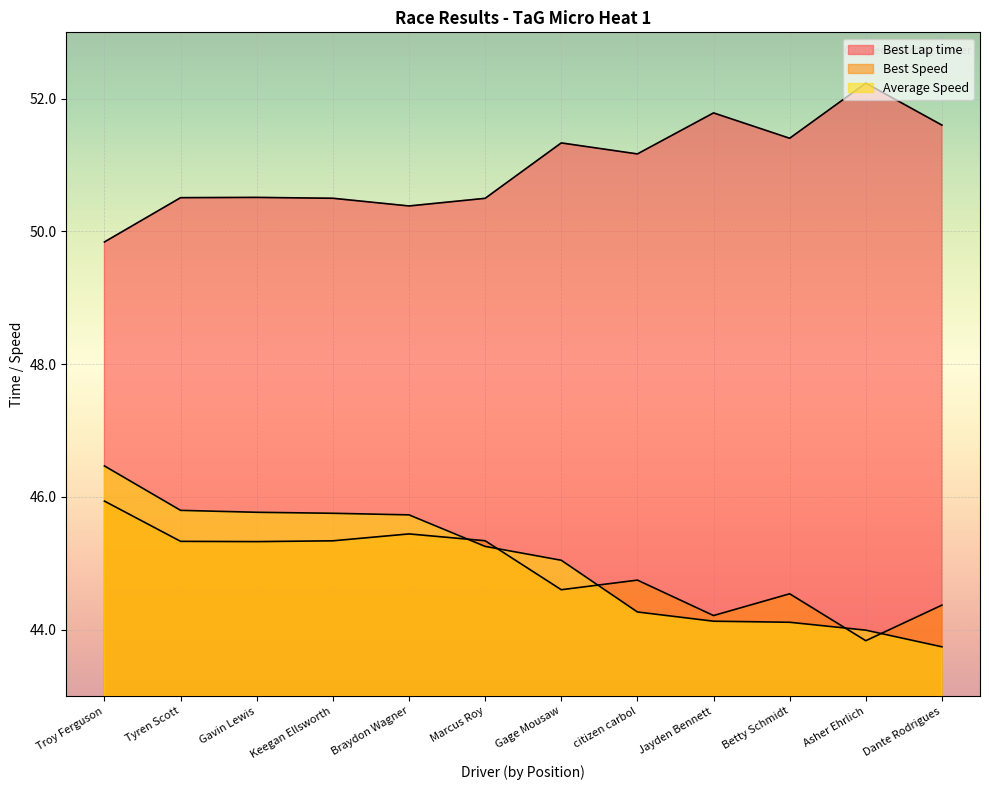

Where is the first local minimum for Best Speed?

Gavin Lewis